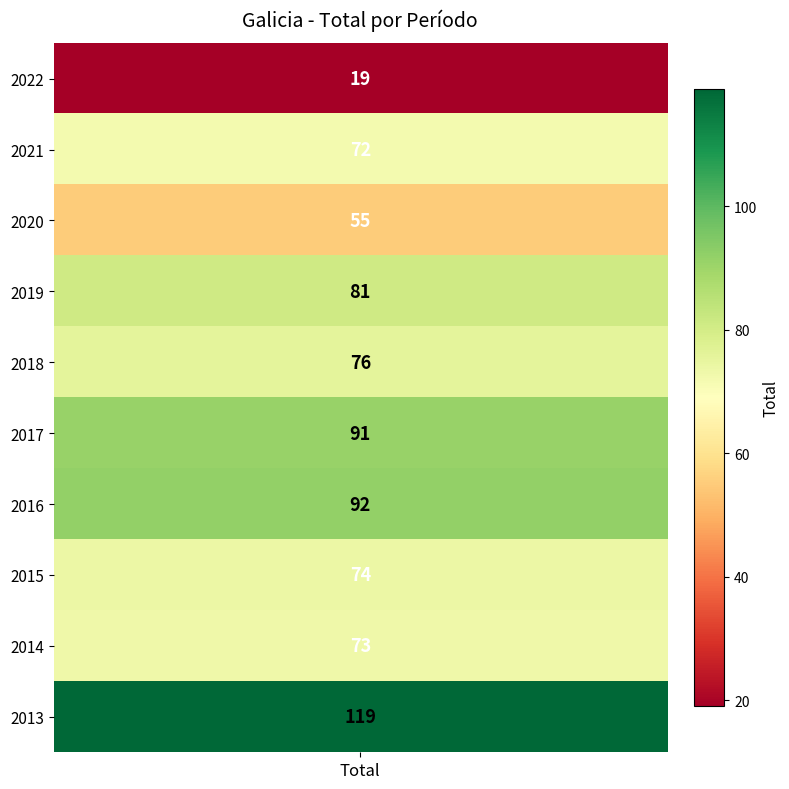

Reading left to right, extract all data points from this chart.

2022=19	2021=72	2020=55	2019=81	2018=76	2017=91	2016=92	2015=74	2014=73	2013=119